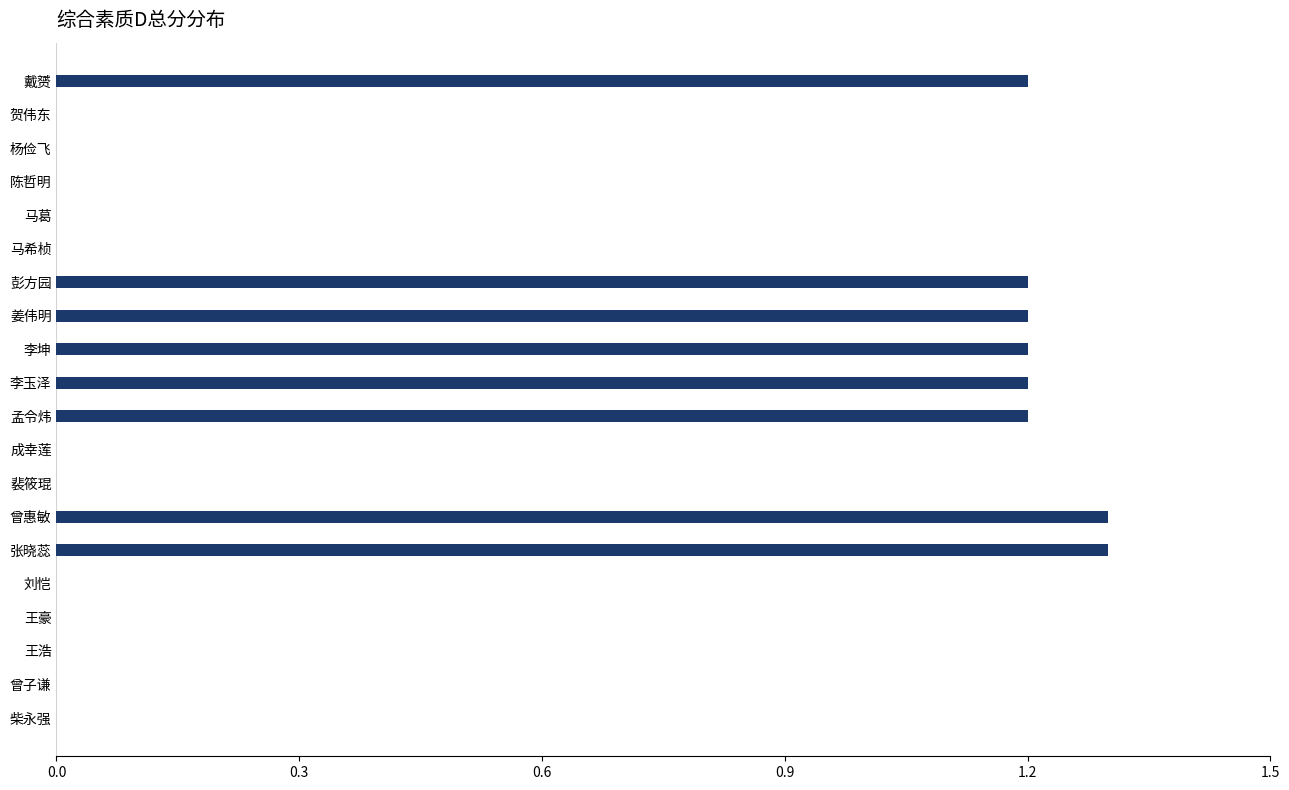

What is the change in value from 戴赟 to 马葛?

-1.2